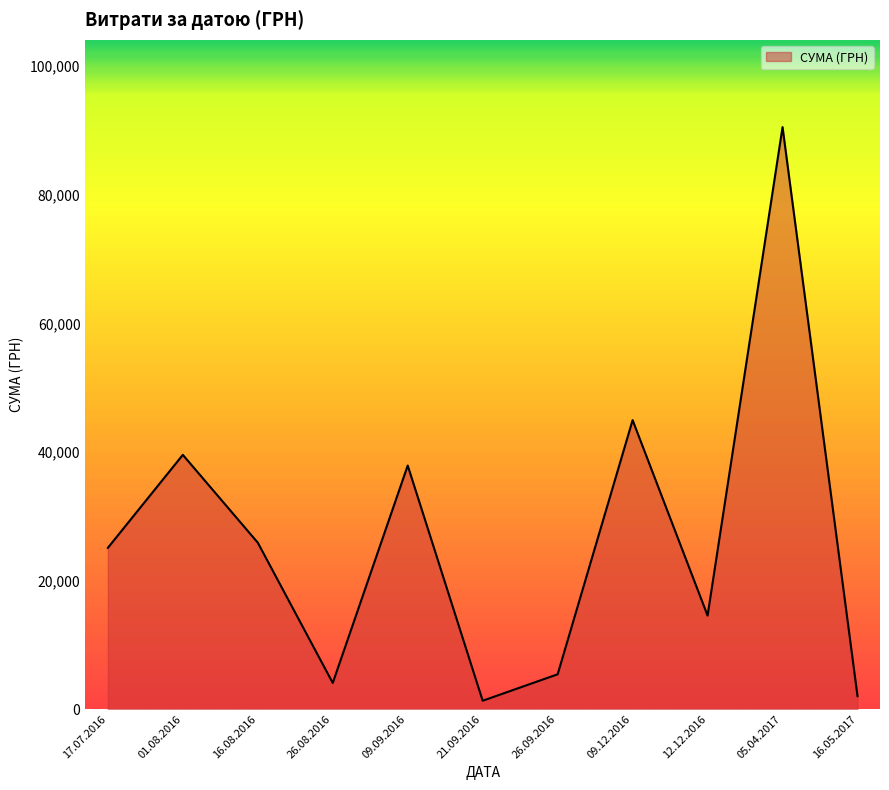

The value at 09.09.2016 is 12919.8. True or false?

False